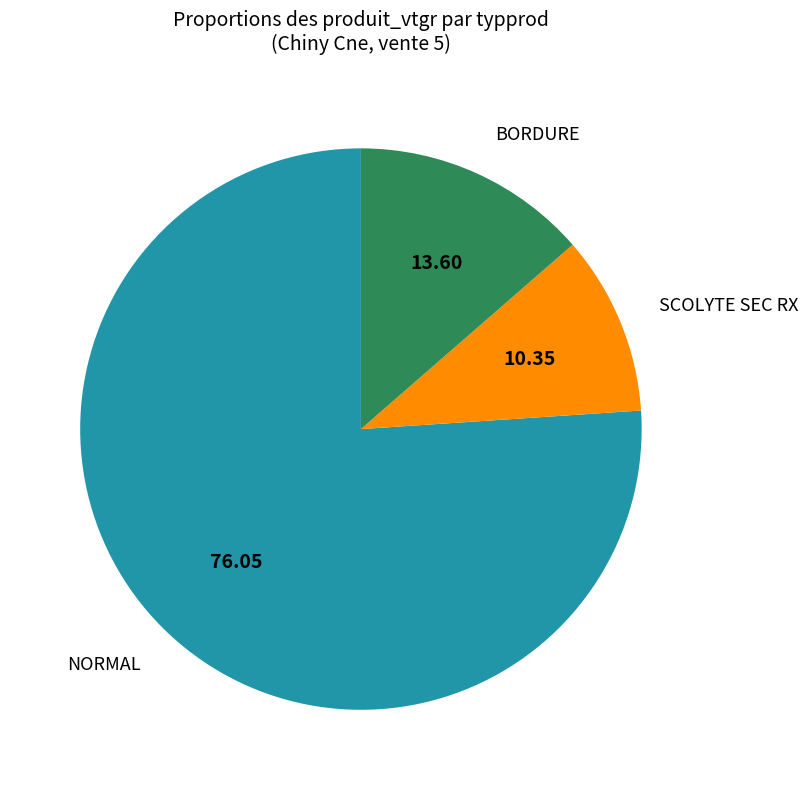

Rank the categories by value from highest to lowest.

NORMAL, BORDURE, SCOLYTE SEC RX